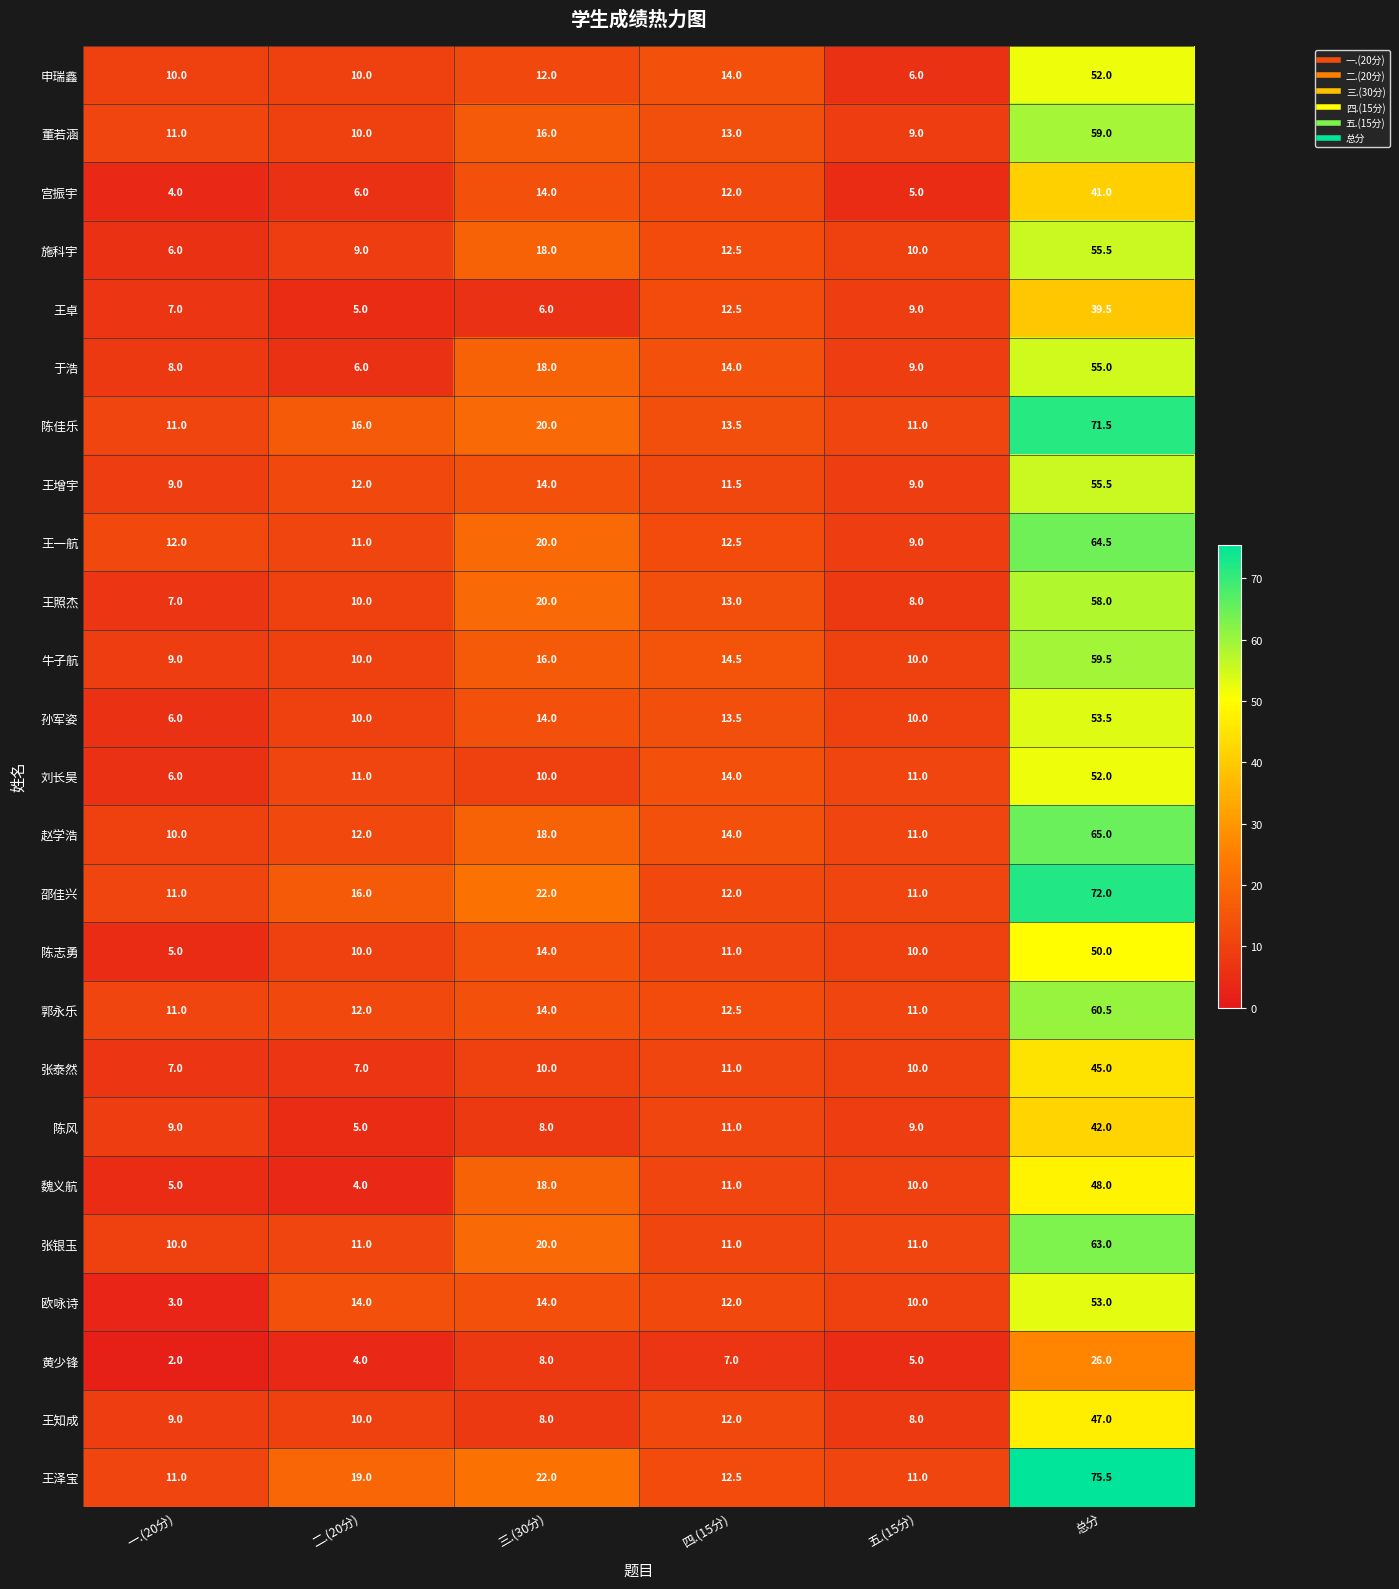

The 刘长昊 series shows 10.0 at 三.(30分). True or false?

True